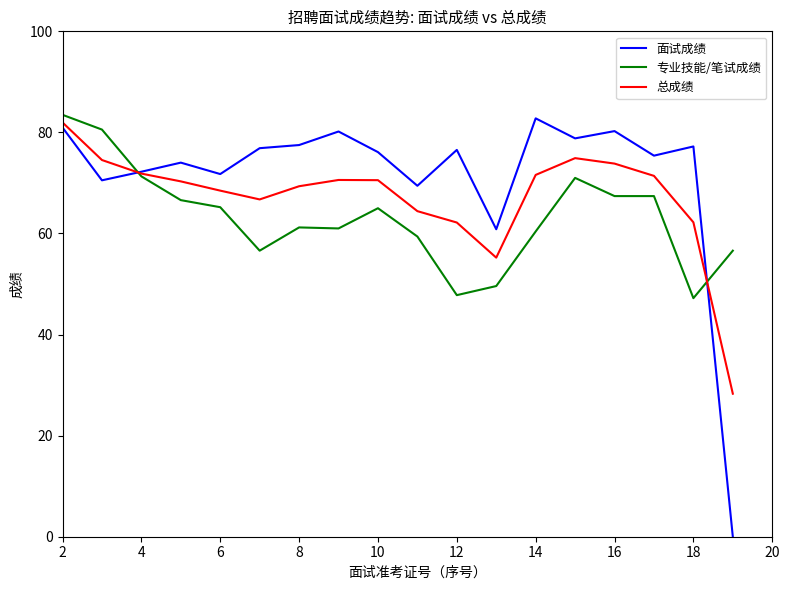

Is this an area chart (filled region under the line)?

No